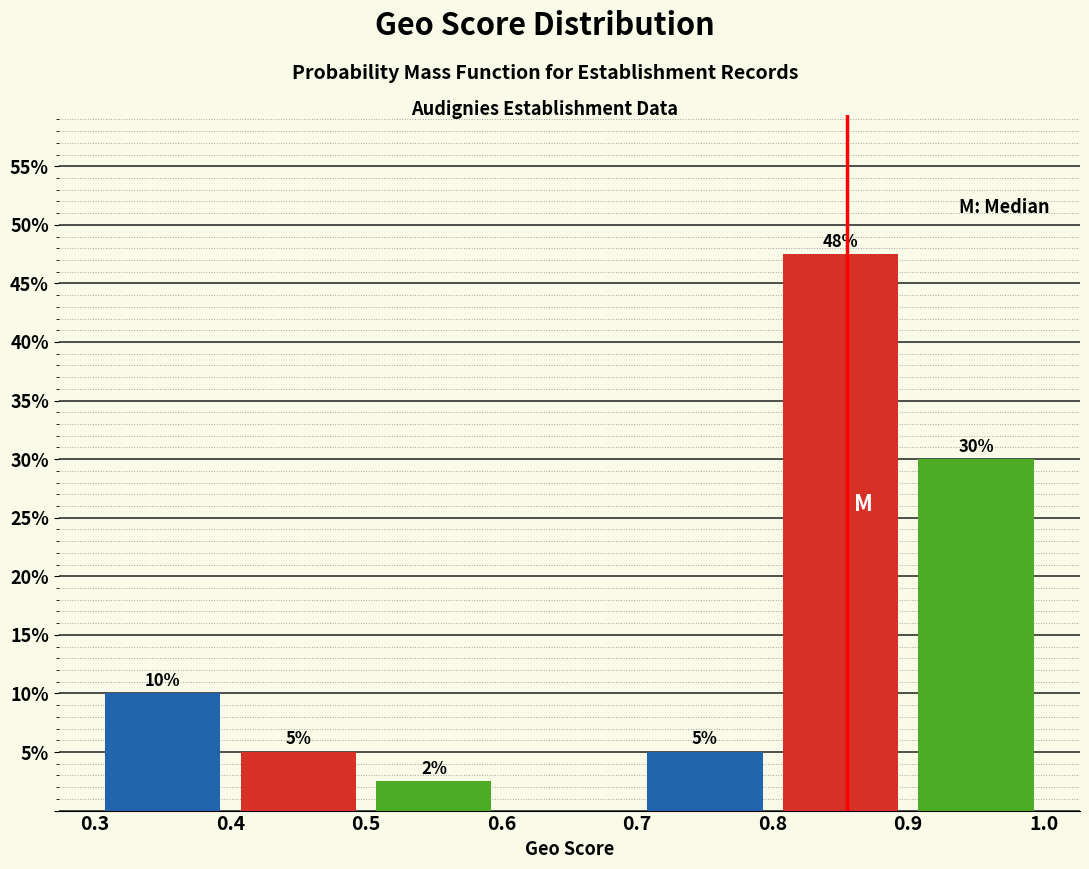

Which range on the x-axis has the tallest bar?

0.8 to 0.9